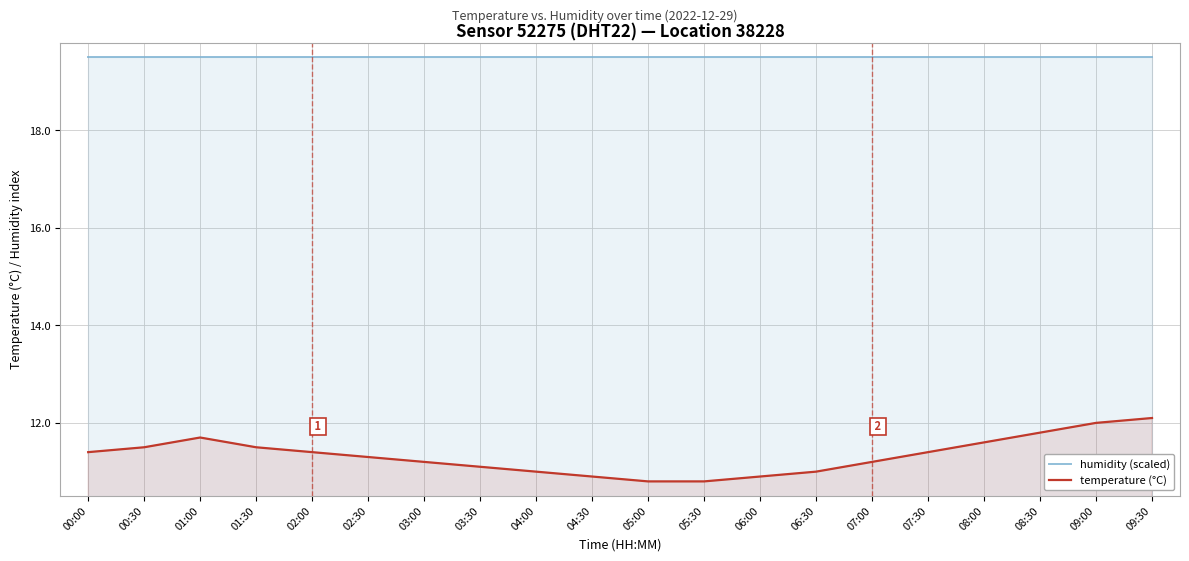

The value of temperature (°C) at 04:00 is 2.3. True or false?

False